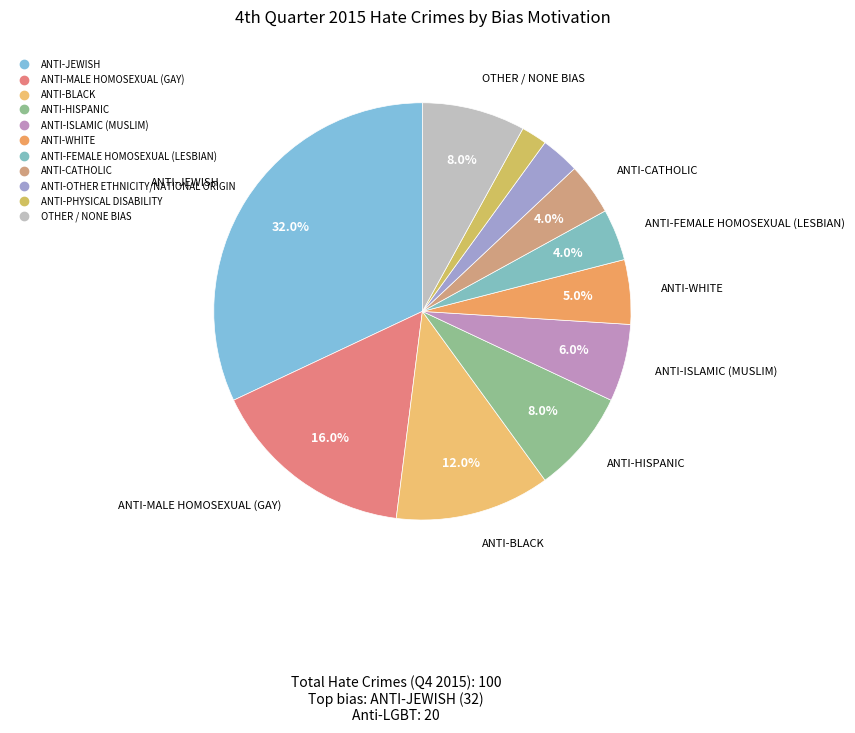

Count the number of slices in the pie.

11